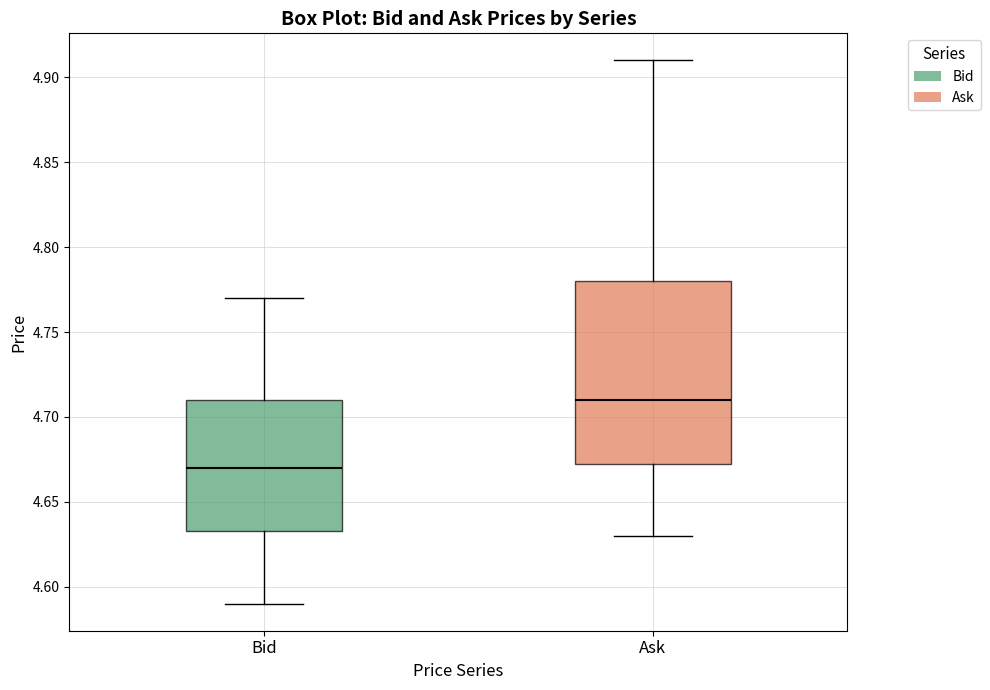

Where does the median line of the box for Ask sit on the y-axis? The values are not printed on the chart, so give them approximately, as read against the axis.

4.710